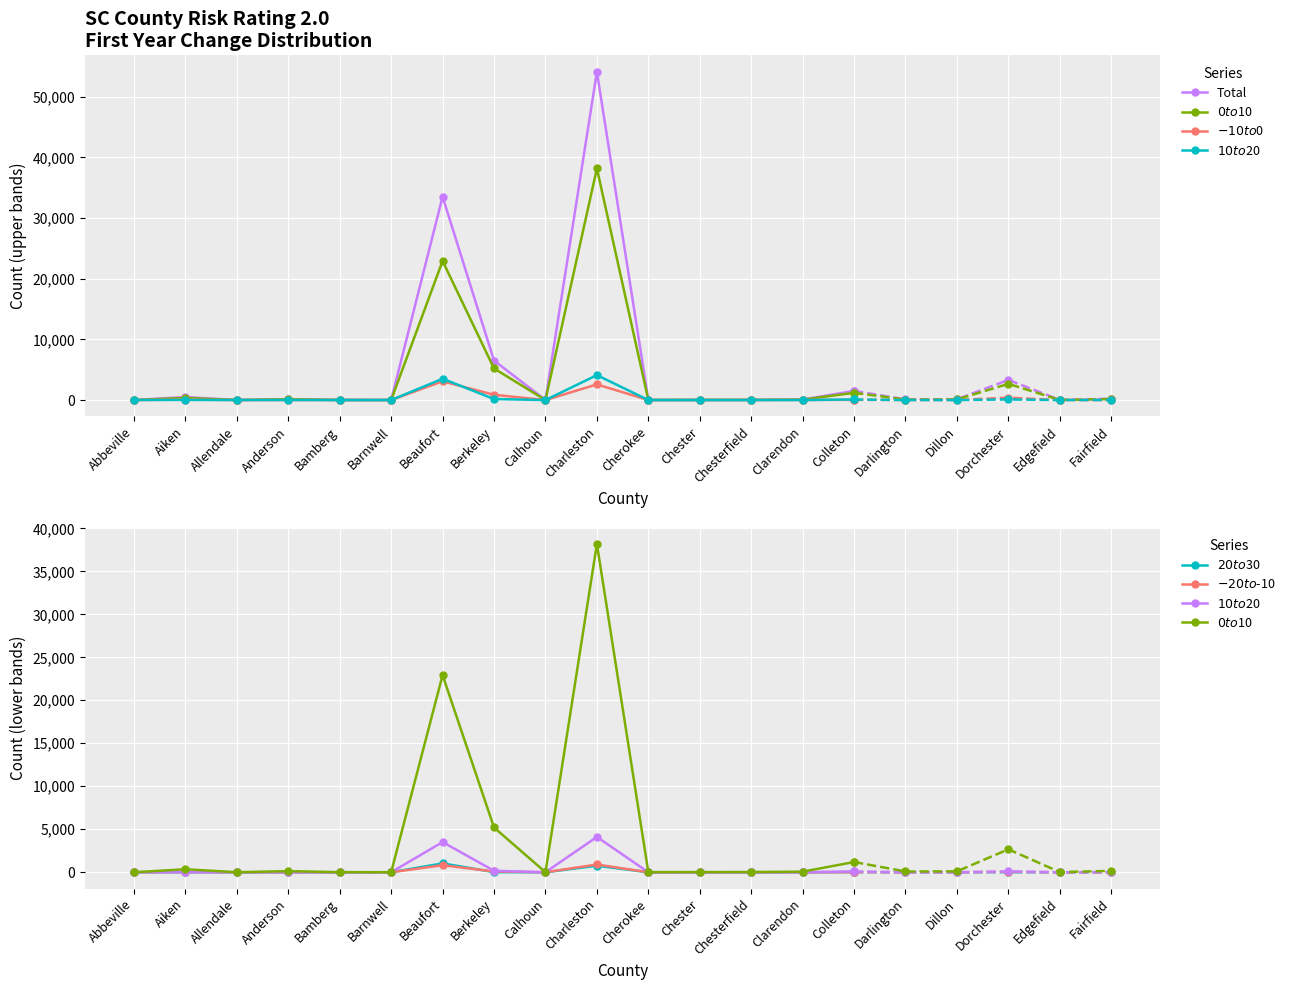

Rank the series by their maximum value, from lowest to highest.

$-20 to $-10, $20 to $30, $-10 to $0, $10 to $20, $0 to $10, Total